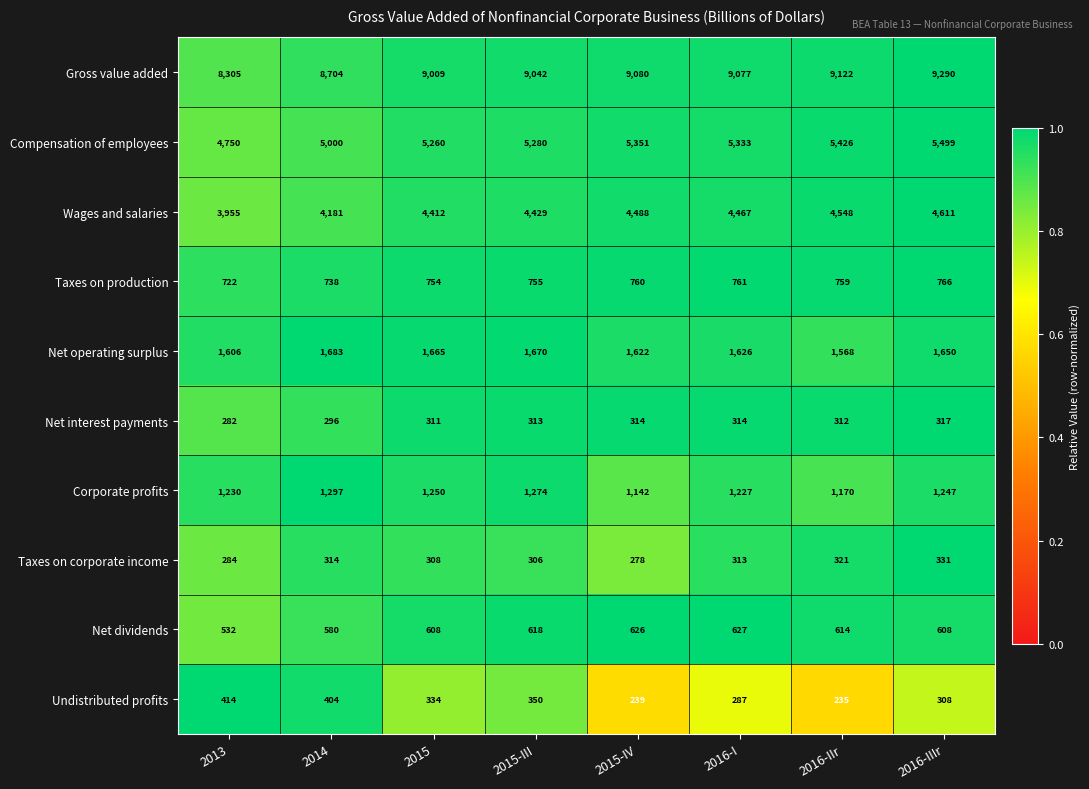

At which label does Net interest payments reach its minimum?

2013